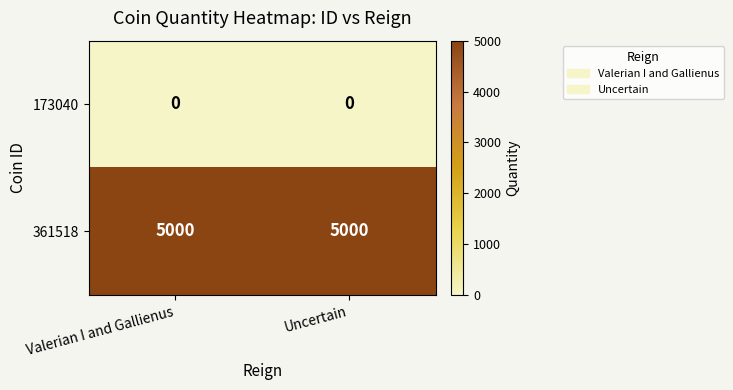

Rank the series by their average value, from highest to lowest.

361518, 173040